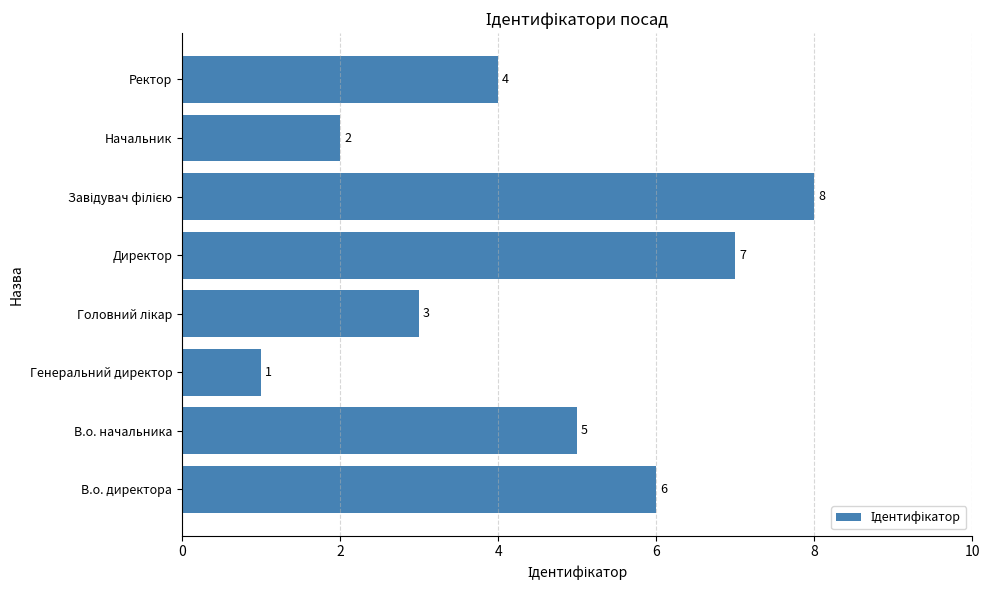

Which has a higher value, Директор or В.о. директора?

Директор